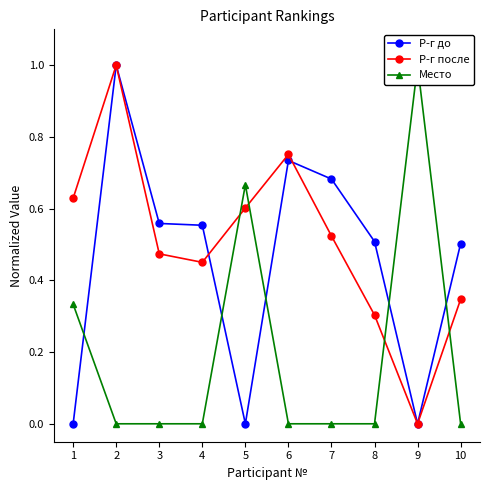

In Р-г после, how many points are higher than both neighbors (excluding endpoints)?

2